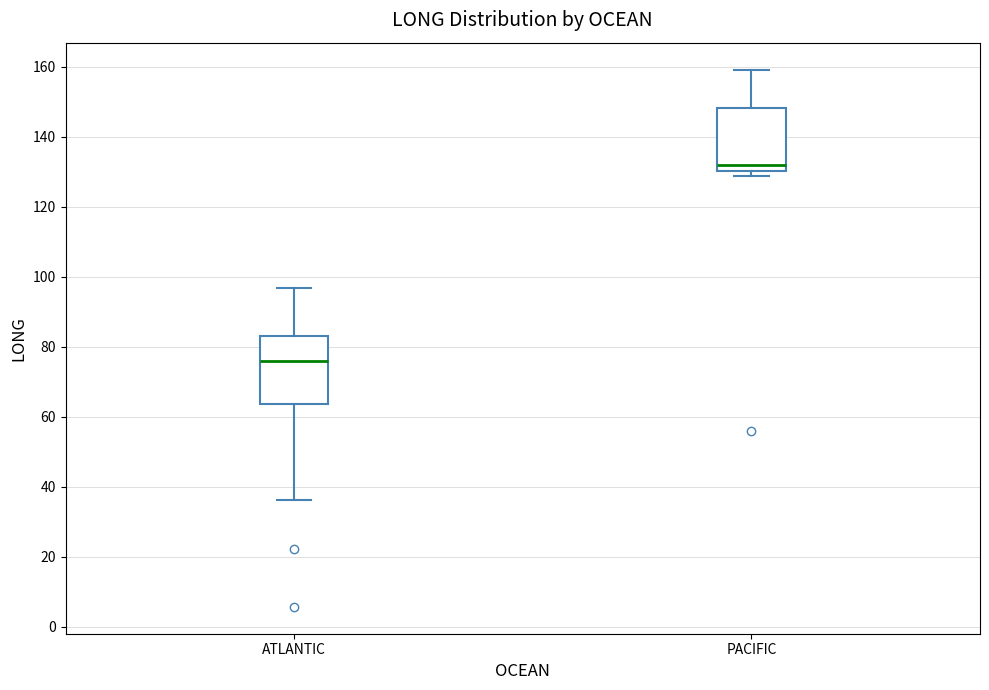

Which box's median line is the lowest?

ATLANTIC